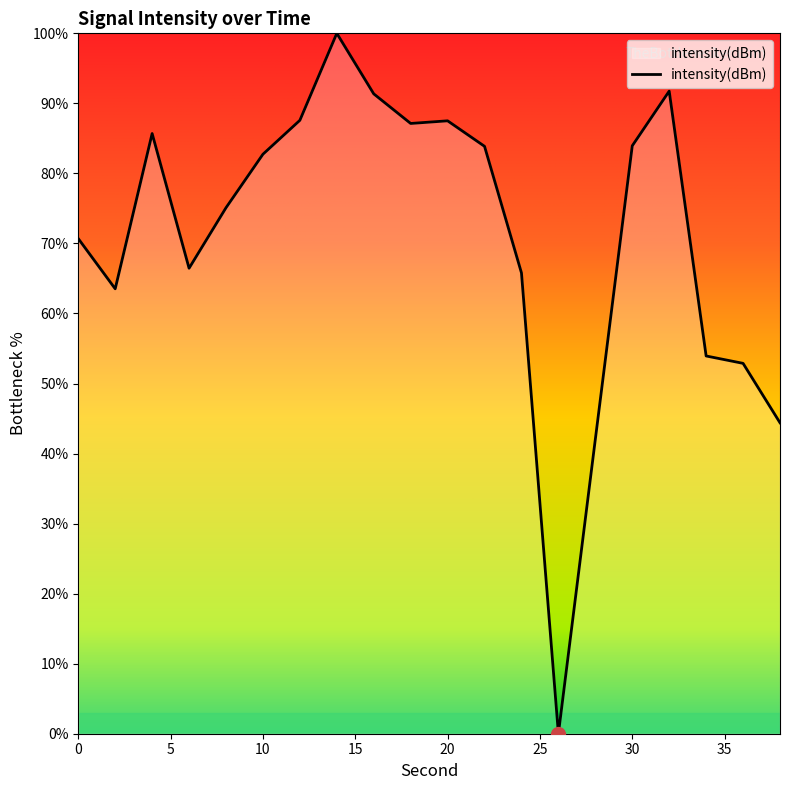

What is the difference between the maximum and minimum values?

100.0